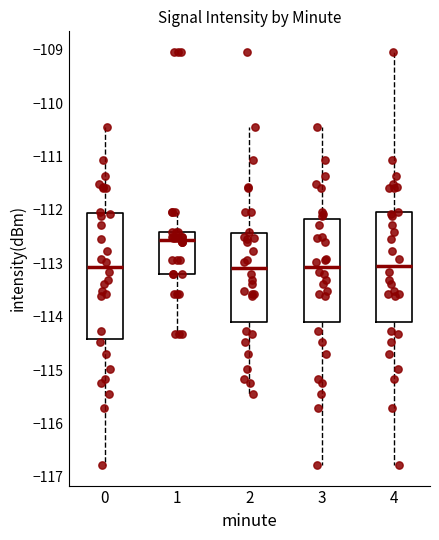

Reading left to right, read every box against the y-axis: the position of its median line, the range the box covers, and the ends of its whiskers. The values are not printed on the chart, so give them approximately, as read against the axis.

0: median -113.1, box -114.4 to -112.1, whiskers -116.8 to -110.4
1: median -112.6, box -113.2 to -112.4, whiskers -114.3 to -112.0
2: median -113.1, box -114.1 to -112.4, whiskers -115.4 to -110.4
3: median -113.1, box -114.1 to -112.2, whiskers -116.8 to -110.4
4: median -113.0, box -114.1 to -112.0, whiskers -116.8 to -109.0